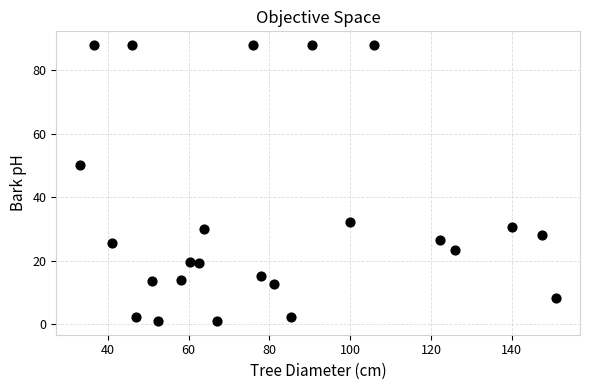

What is the range of X values (max minus min)?

117.9